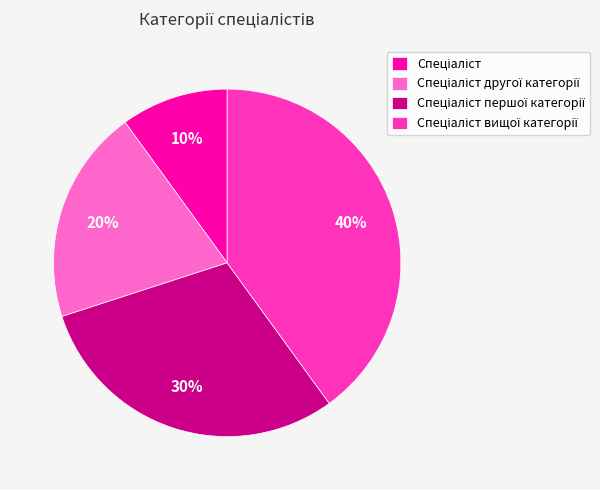

How many segments does this pie chart have?

4